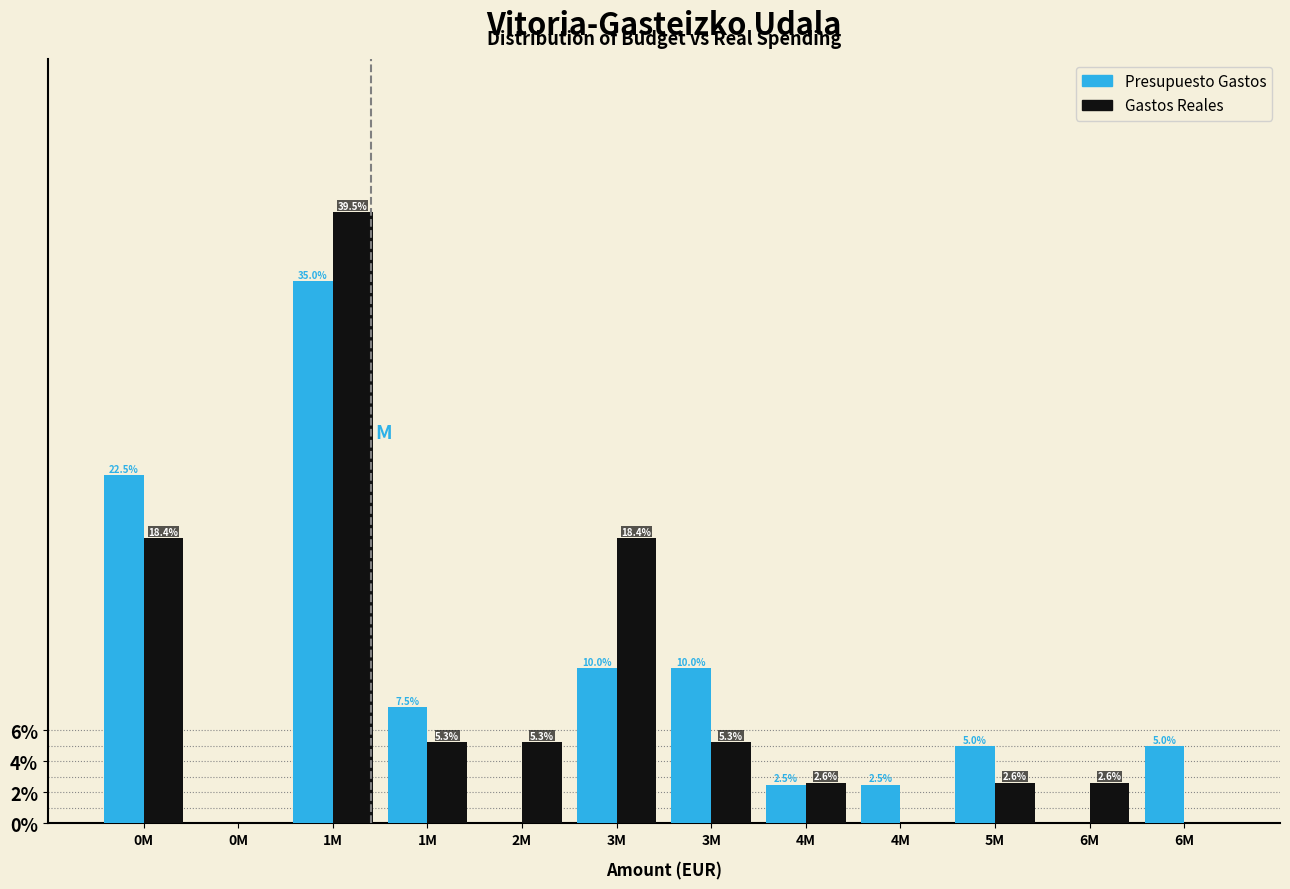

How many positive values does the Gastos Reales series have?

9